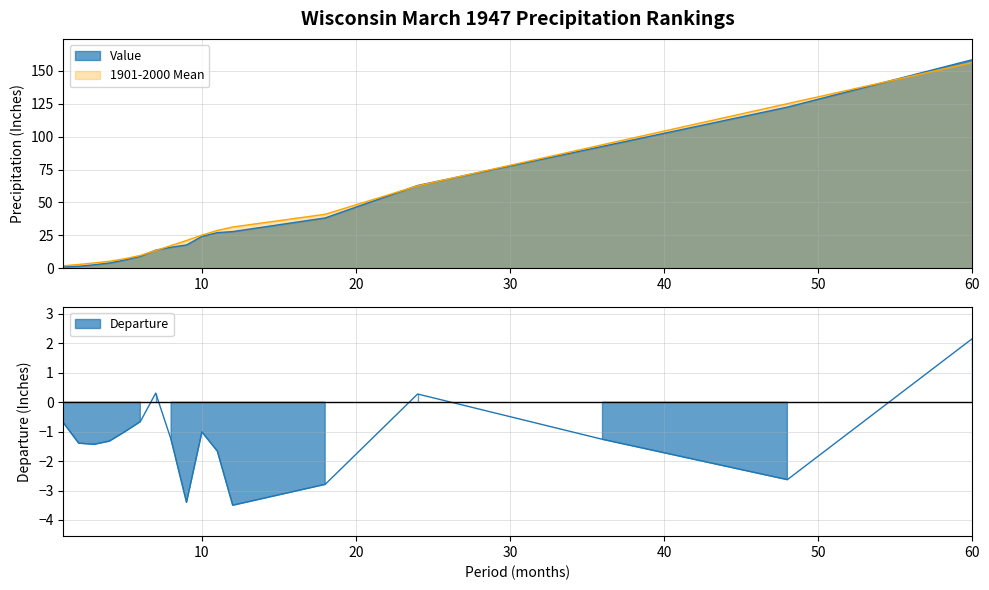

What are all the series names shown in the legend?

Value, 1901-2000 Mean, Departure